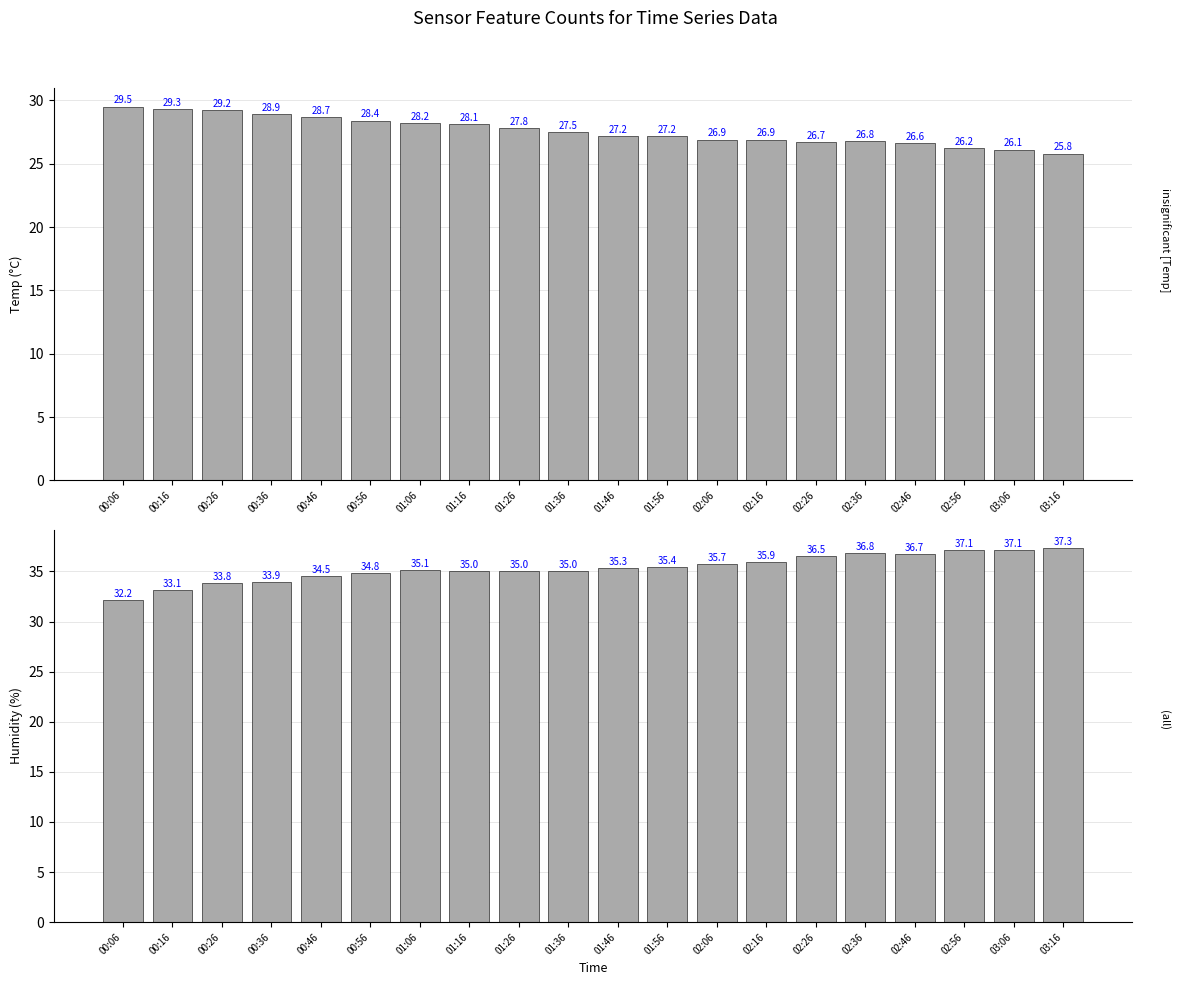

Is the value of Temp at 00:06 greater than the value of Humidity at 02:26?

No